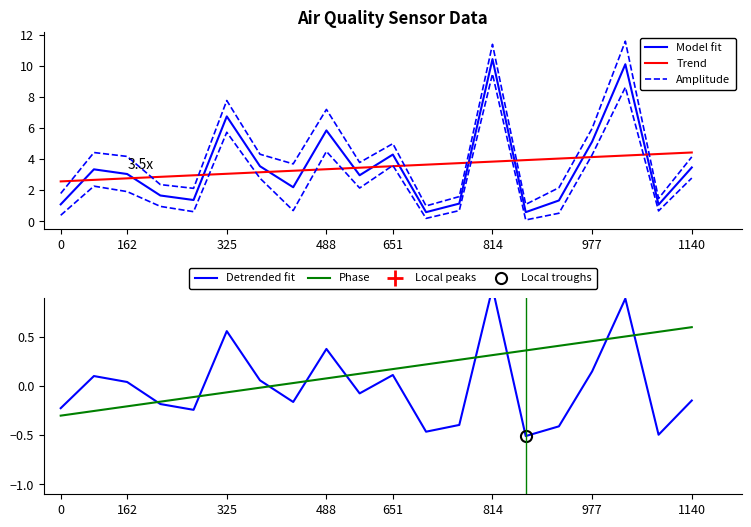

How many values in Detrended fit are below zero?

11